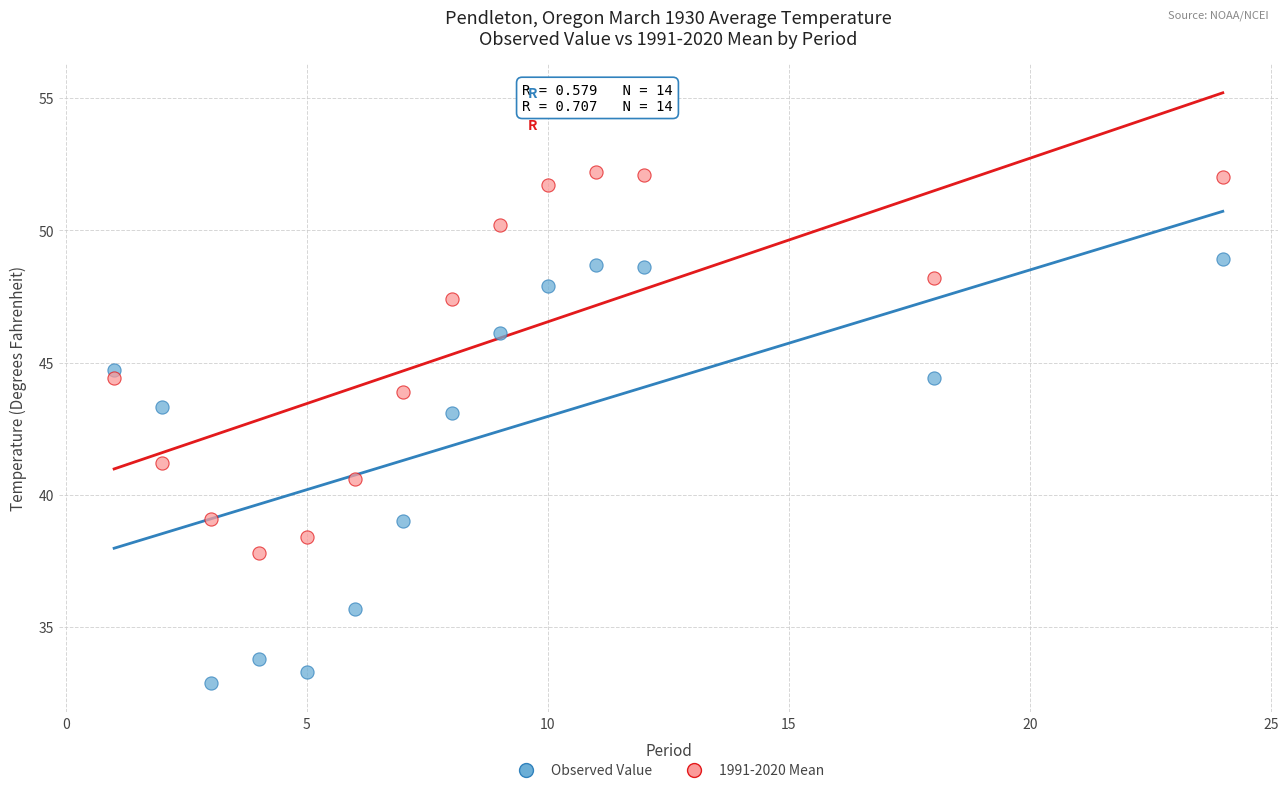

Across all data points, what is the range of Y values (max minus min)?

19.3